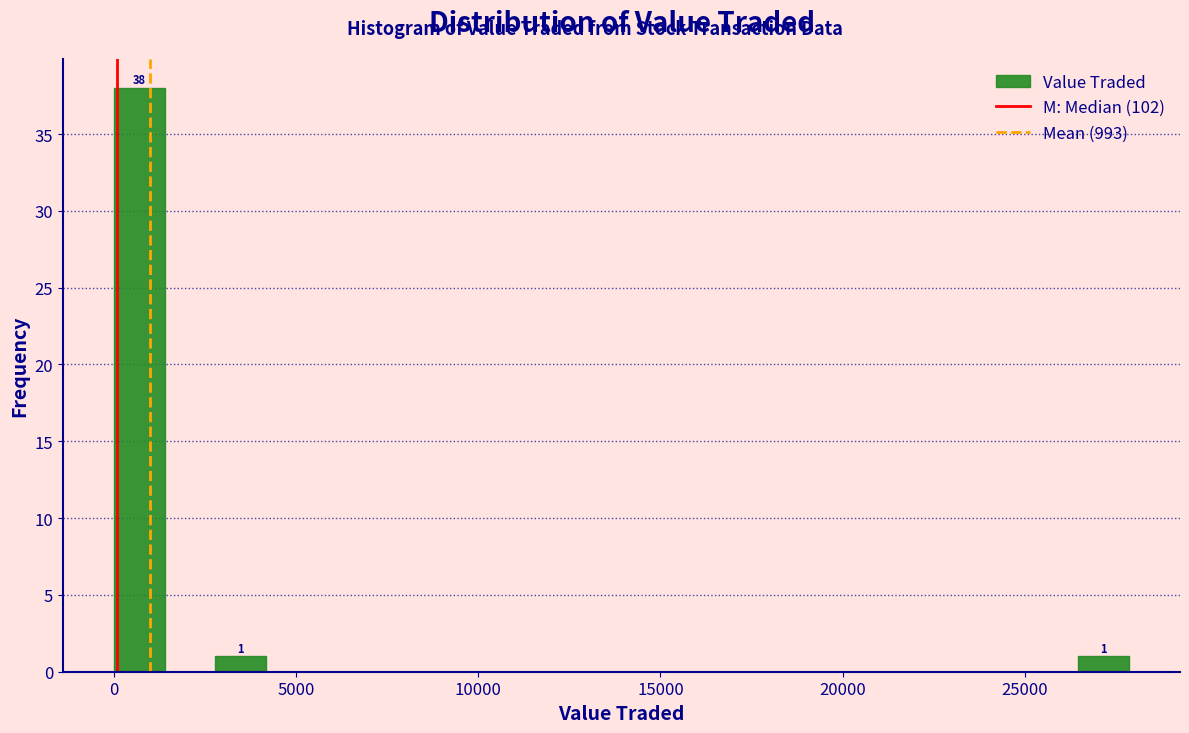

Read against the x-axis, roughly where is the centre of the tallest bar?

500